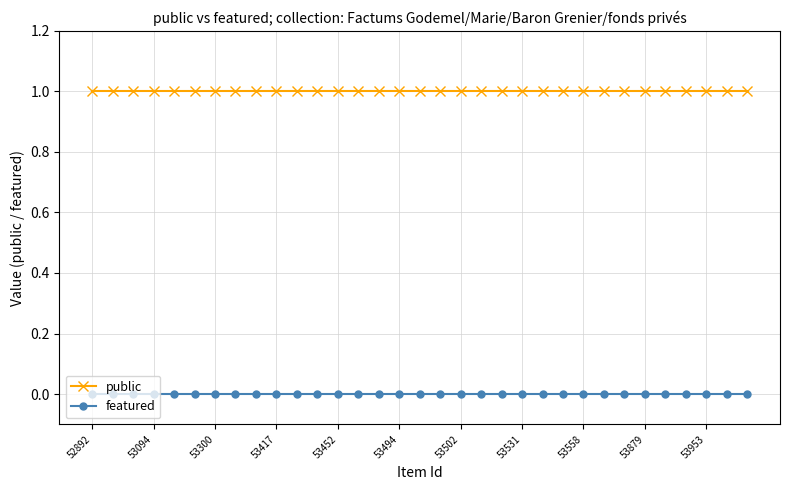

Which series has the largest total across all categories?

public